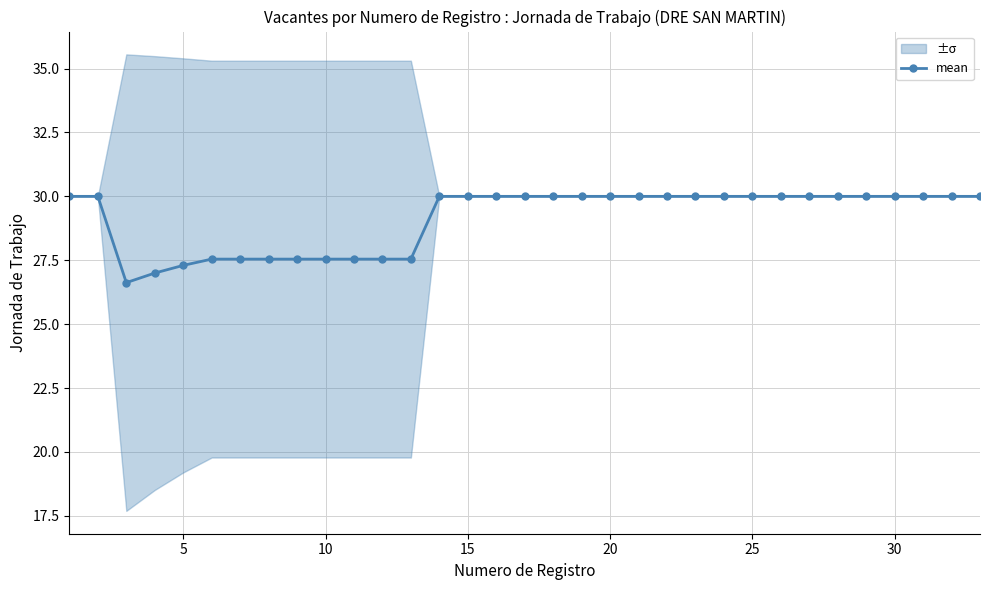

What is the lowest value of the mean series?

26.6